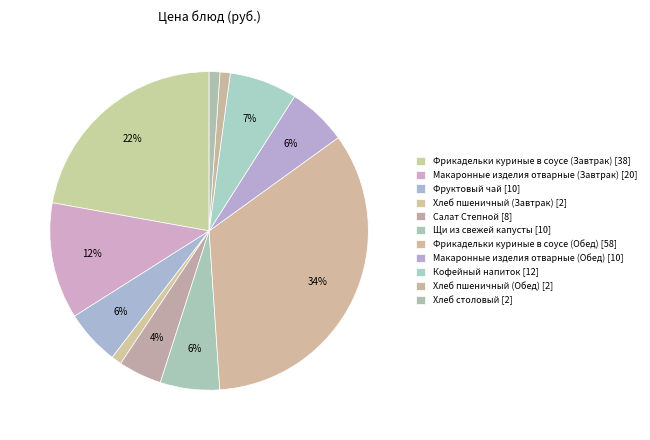

What percentage do Салат Степной and Макаронные изделия отварные (Завтрак) together represent?

16.2%